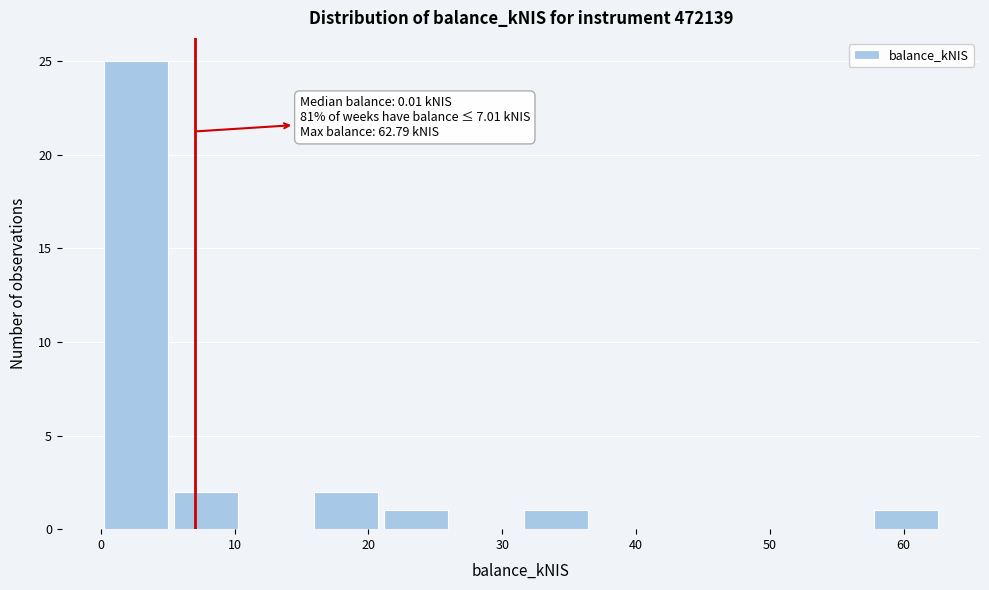

Over which range of the x-axis is the bar tallest?

0 to 5